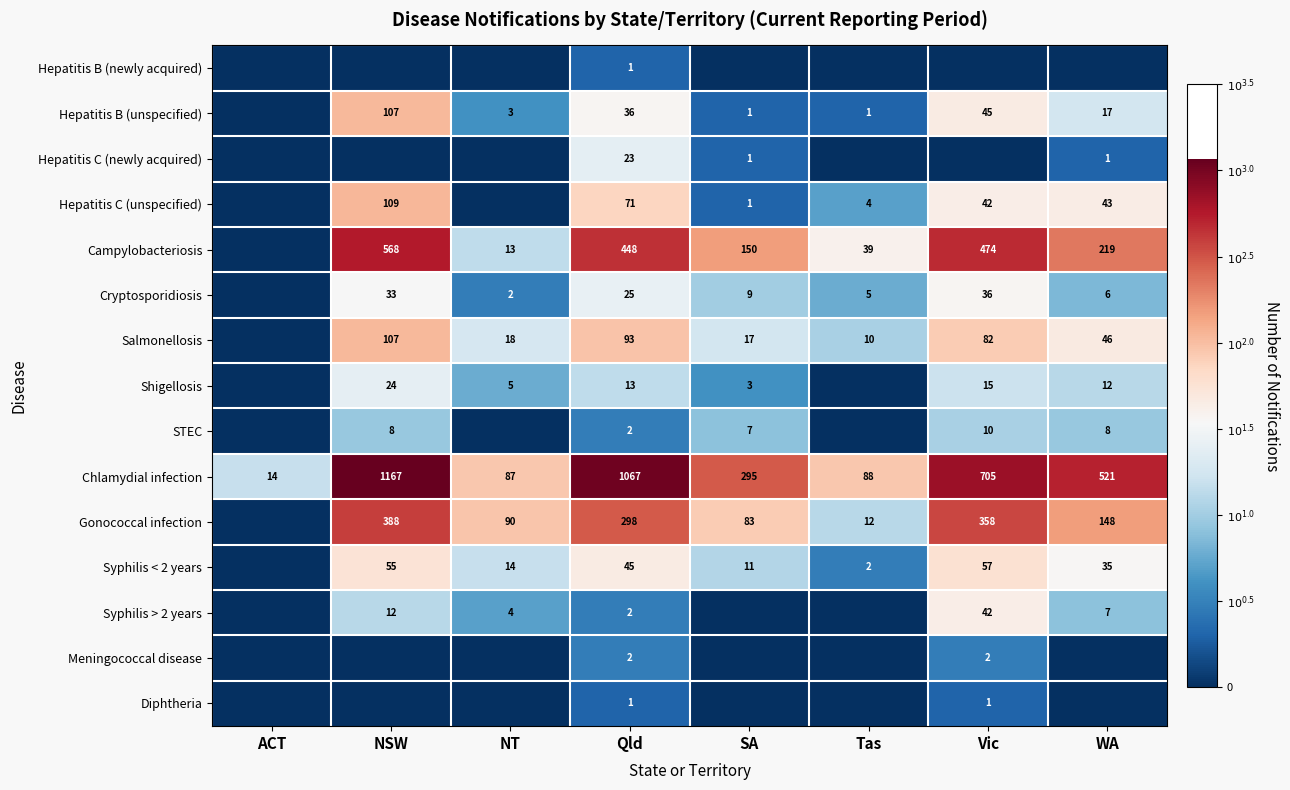

What is the difference between the highest and lowest values at Qld?

1066